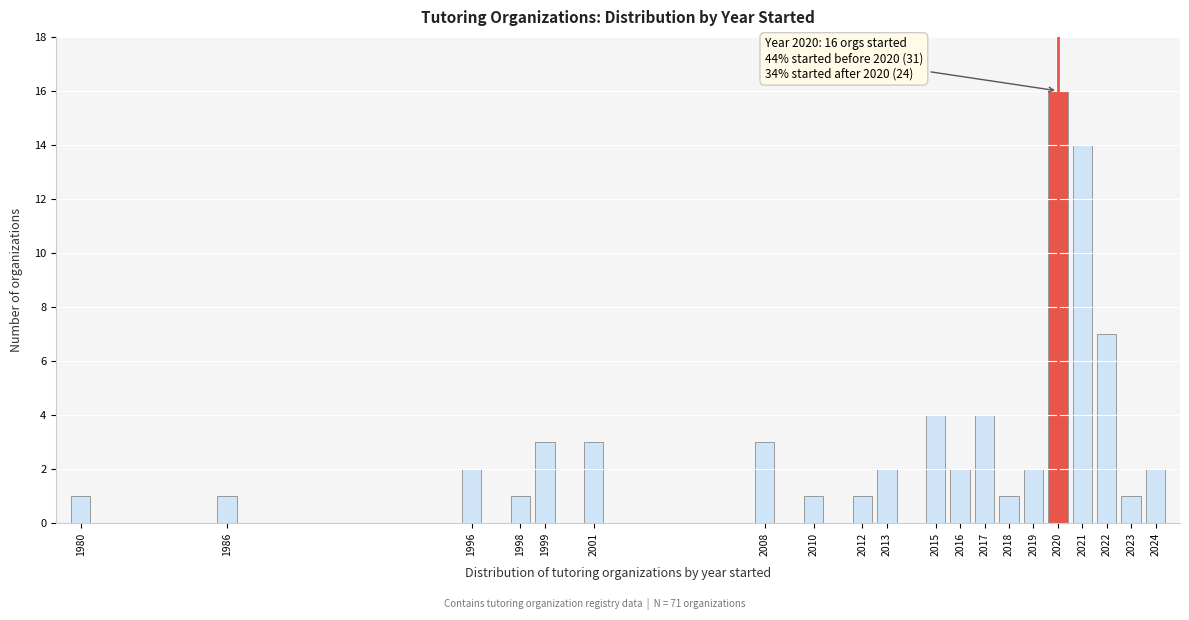

Reading right to left, list all the values displayed in this chart.

2	1	7	14	16	2	1	4	2	4	2	1	1	3	3	3	1	2	1	1